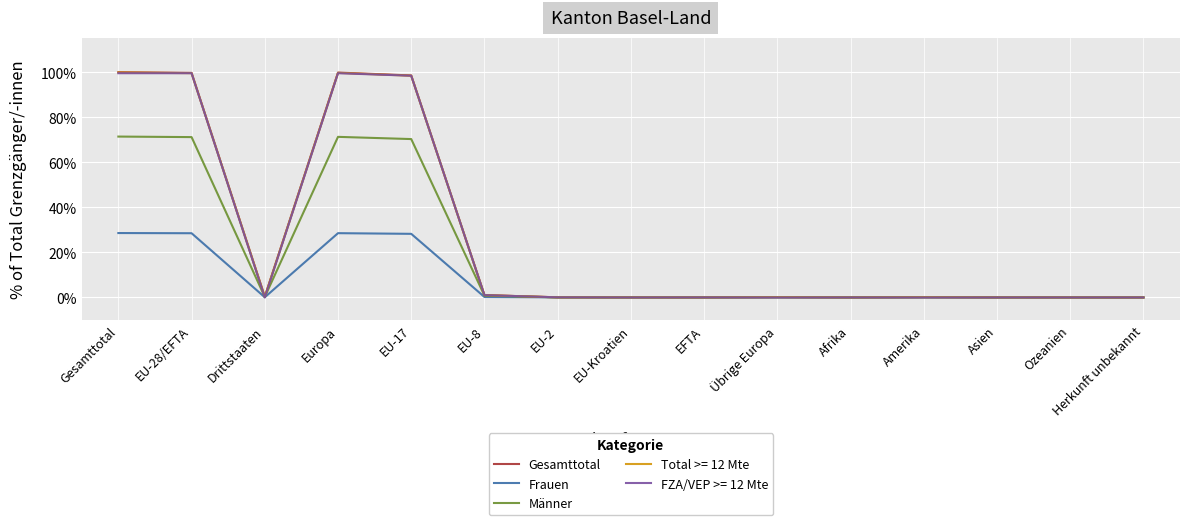

Which series has the widest spread of values?

Gesamttotal